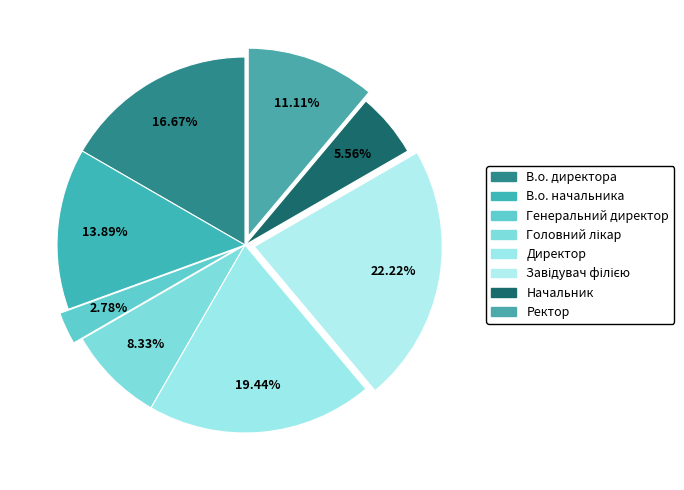

Is Головний лікар the majority of the pie?

No